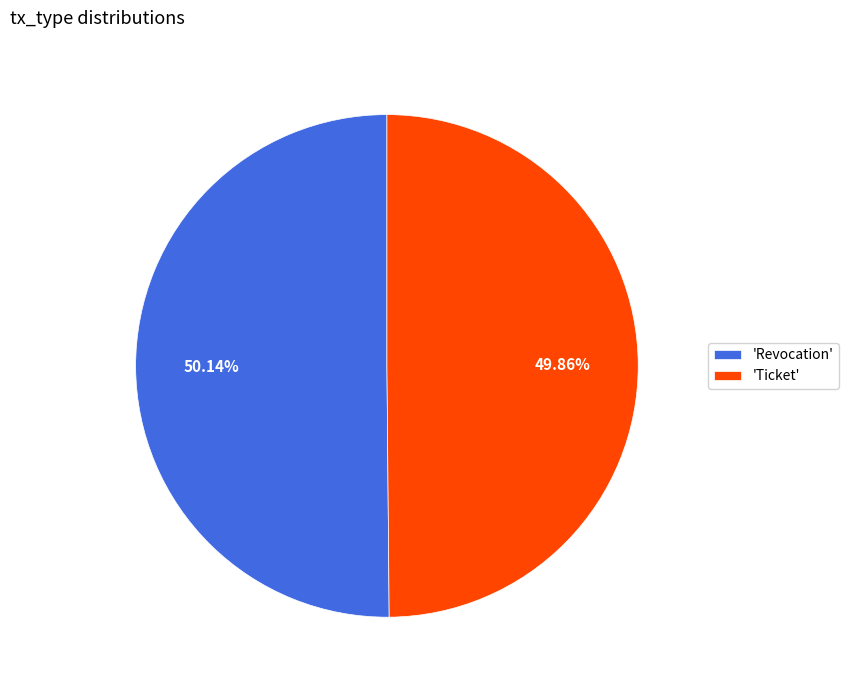

Do 'Ticket' and 'Revocation' together represent more than half of the pie?

Yes